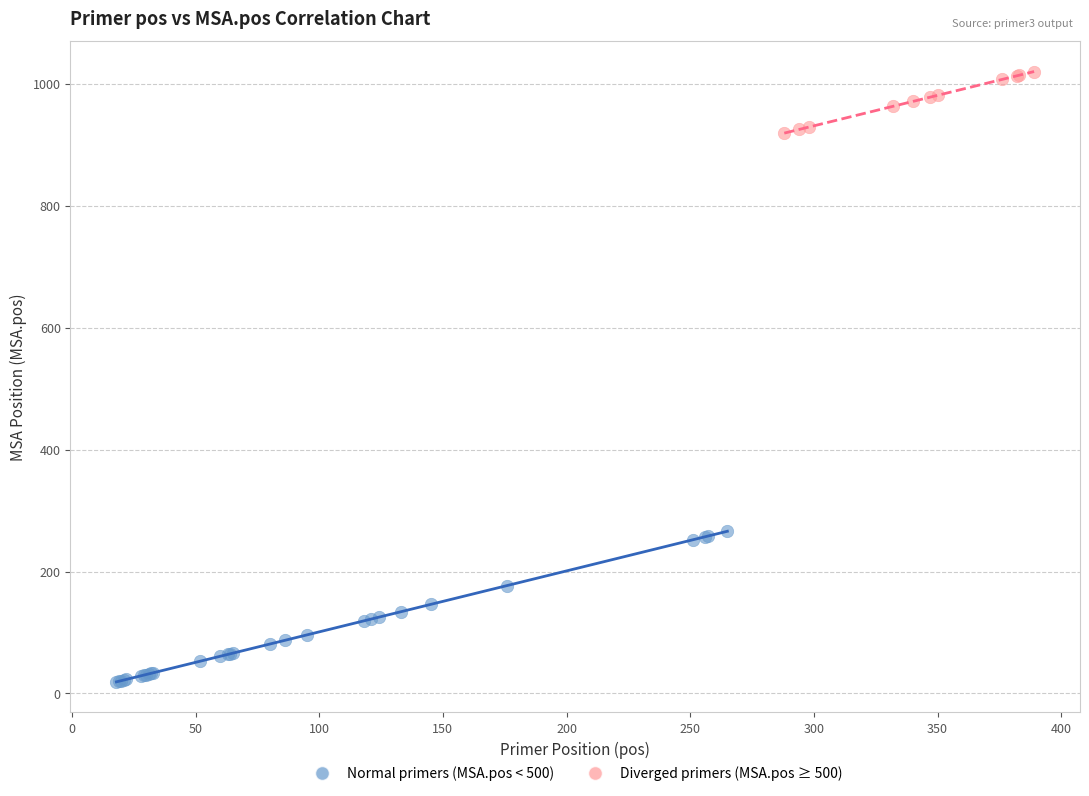

Which series reaches the maximum Y coordinate?

Diverged primers (MSA.pos ≥ 500)